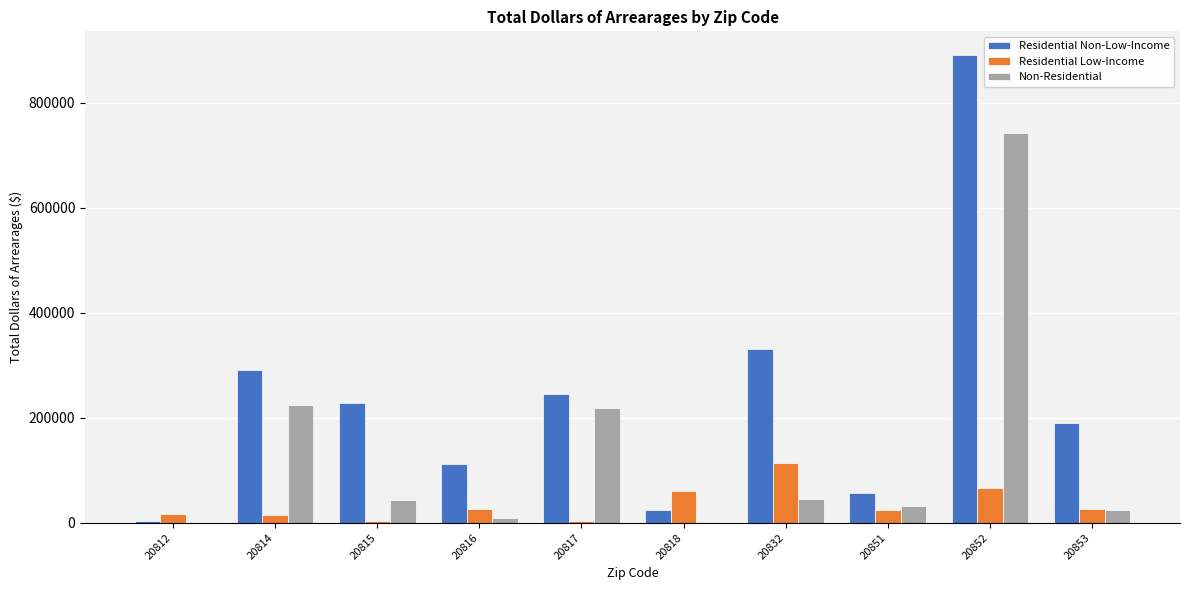

At which label does Residential Low-Income reach its peak?

20832